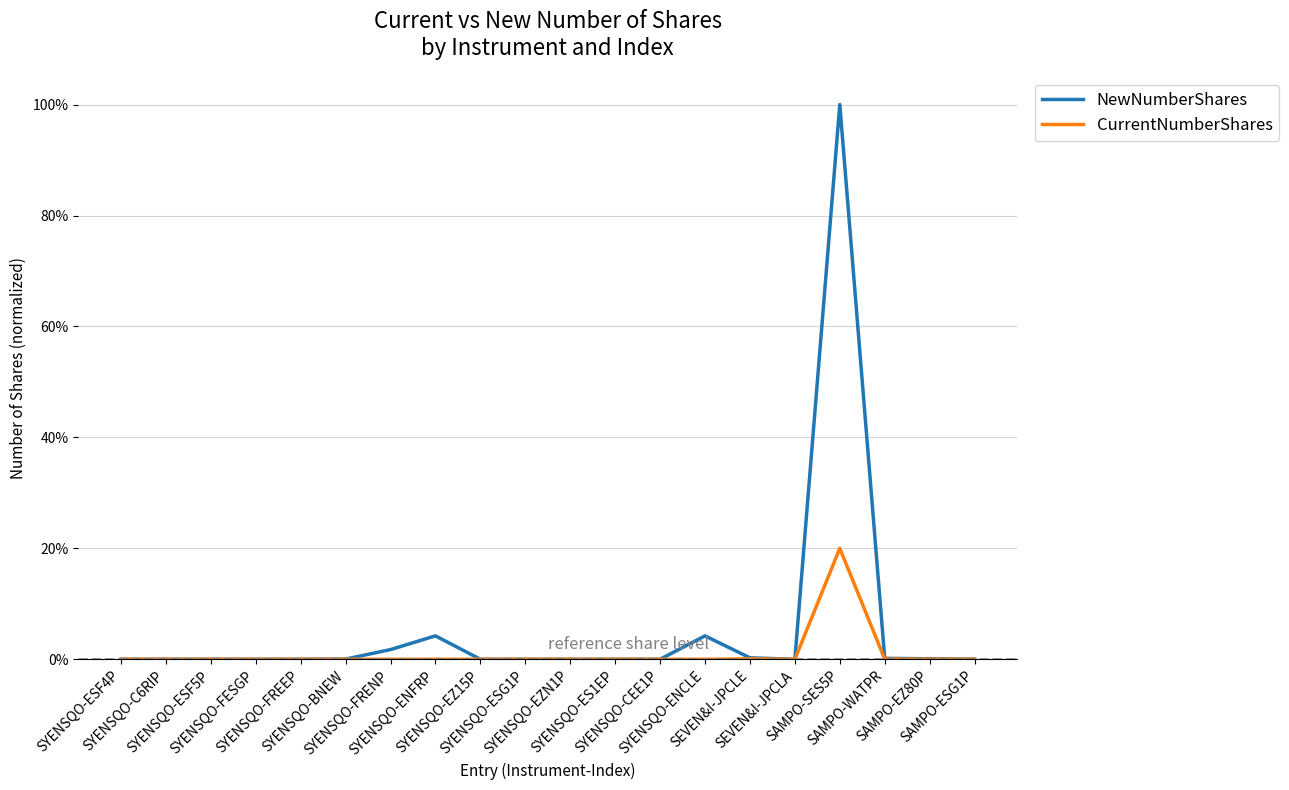

Reading left to right, extract all data points from this chart.

NewNumberShares: SYENSQO-ESF4P=0.0	SYENSQO-C6RIP=0.0	SYENSQO-ESF5P=0.0	SYENSQO-FESGP=0.0	SYENSQO-FREEP=0.0	SYENSQO-BNEW=0.0	SYENSQO-FRENP=0.0	SYENSQO-ENFRP=0.0	SYENSQO-EZ15P=0.0	SYENSQO-ESG1P=0.0	SYENSQO-EZN1P=0.0	SYENSQO-ES1EP=0.0	SYENSQO-CEE1P=0.0	SYENSQO-ENCLE=0.0	SEVEN&I-JPCLE=0.0	SEVEN&I-JPCLA=0.0	SAMPO-SES5P=1.0	SAMPO-WATPR=0.0	SAMPO-EZ80P=0.0	SAMPO-ESG1P=0.0
CurrentNumberShares: SYENSQO-ESF4P=0.0	SYENSQO-C6RIP=0.0	SYENSQO-ESF5P=0.0	SYENSQO-FESGP=0.0	SYENSQO-FREEP=0.0	SYENSQO-BNEW=0.0	SYENSQO-FRENP=0.0	SYENSQO-ENFRP=0.0	SYENSQO-EZ15P=0.0	SYENSQO-ESG1P=0.0	SYENSQO-EZN1P=0.0	SYENSQO-ES1EP=0.0	SYENSQO-CEE1P=0.0	SYENSQO-ENCLE=0.0	SEVEN&I-JPCLE=0.0	SEVEN&I-JPCLA=0.0	SAMPO-SES5P=0.2	SAMPO-WATPR=0.0	SAMPO-EZ80P=0.0	SAMPO-ESG1P=0.0